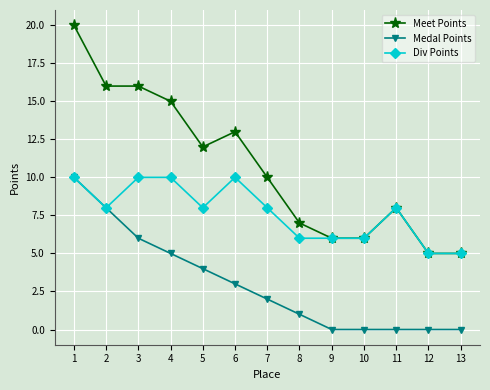

What is the difference between the Meet Points values at 5 and 13?

7